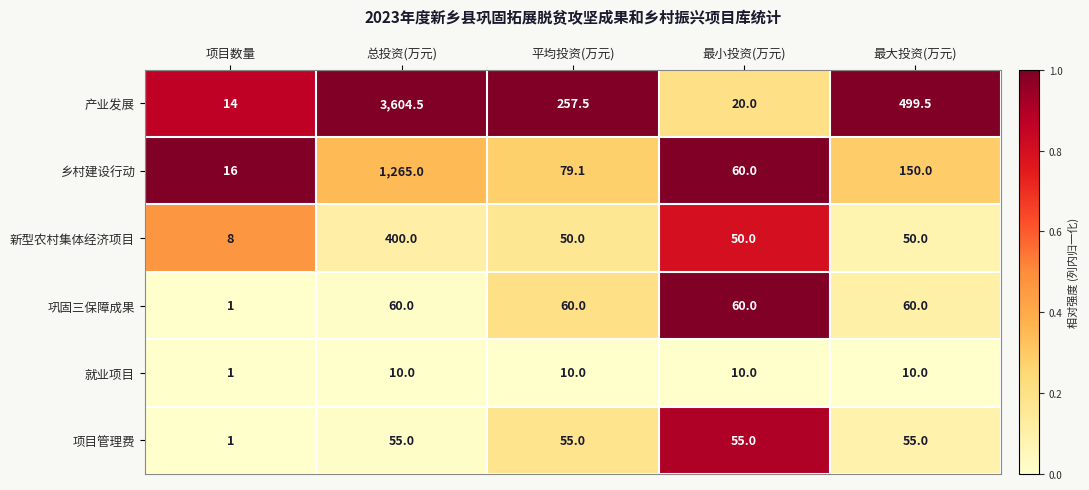

True or false: 产业发展 has a value of 4709.0 at 总投资(万元).

False